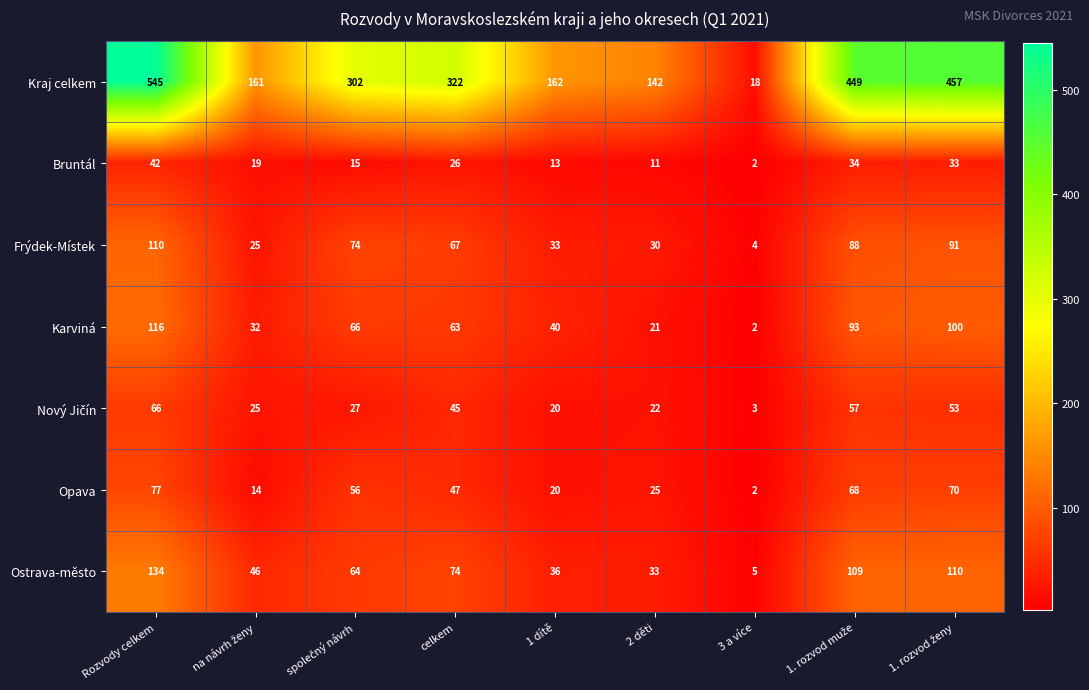

Which series has the largest total across all categories?

Kraj celkem